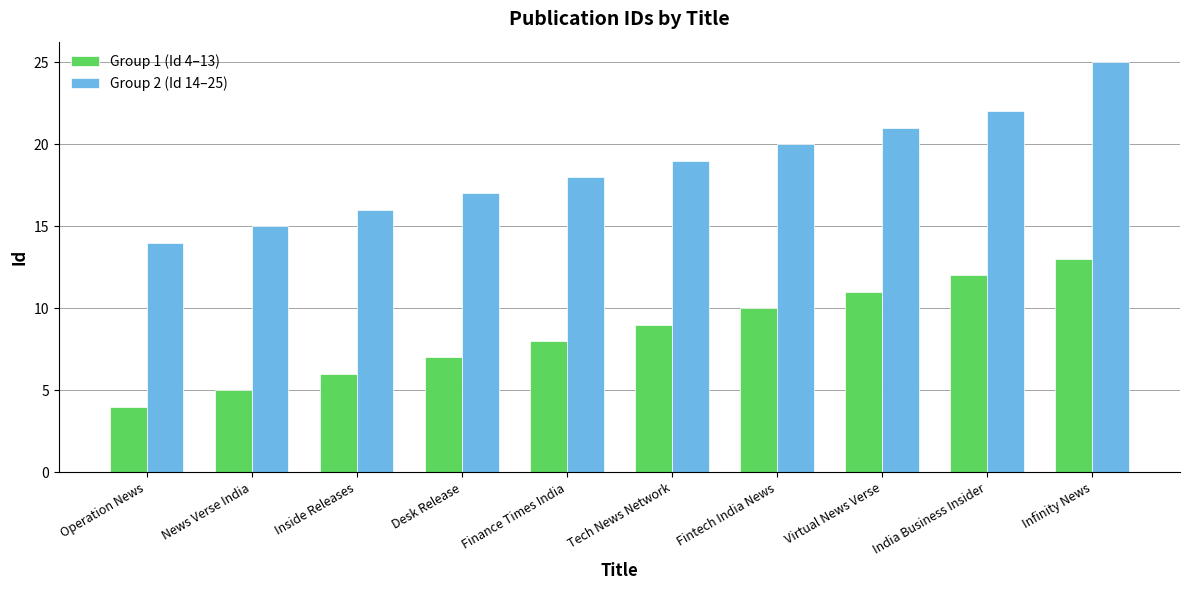

What is the total value across all series at India Business Insider?

34